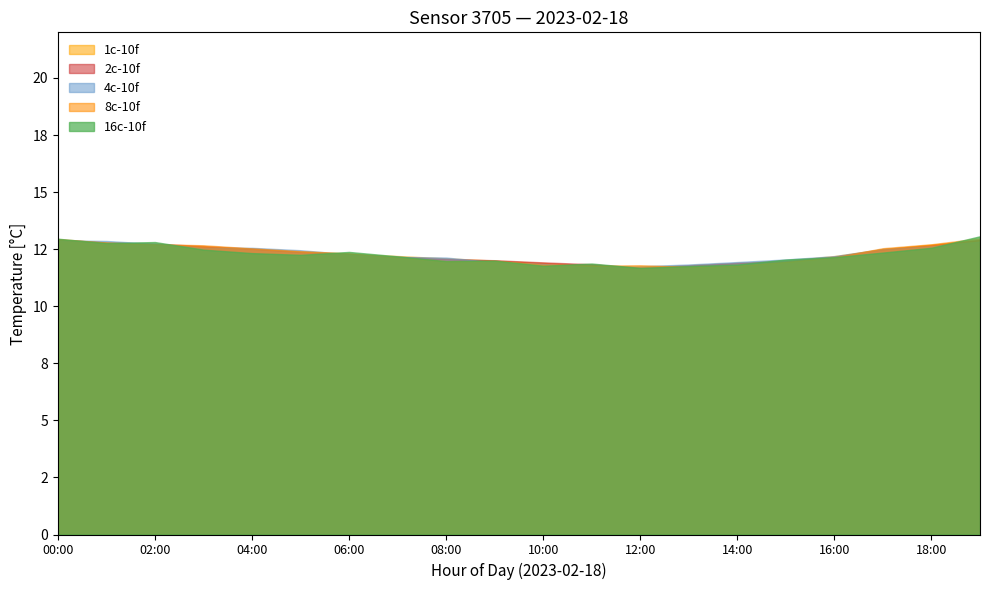

What is the difference between the temperature values at 13:00 and 04:00?

0.7